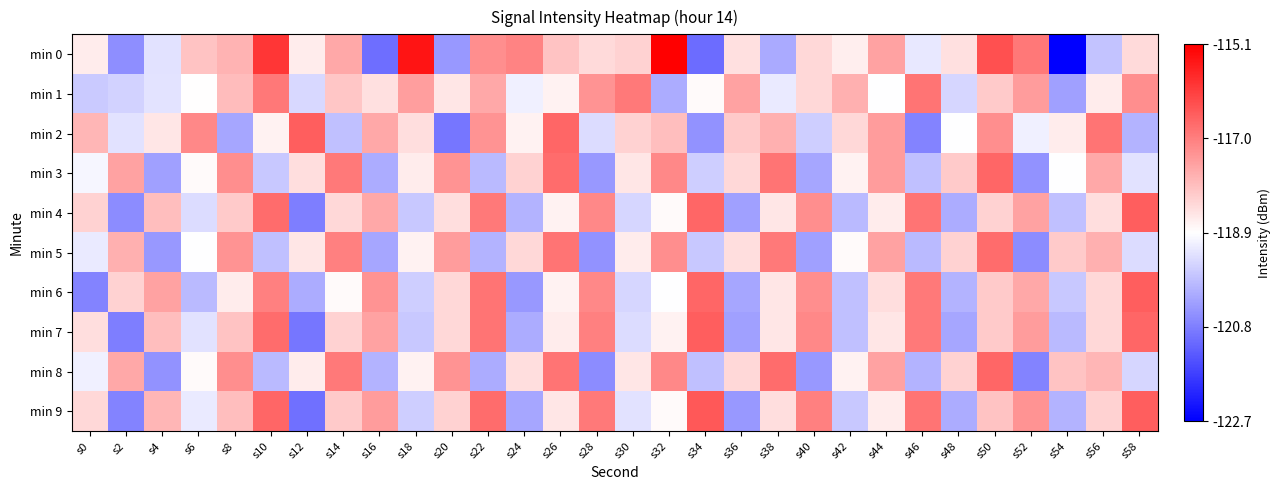

Between s30 and s56, which is larger?

s30